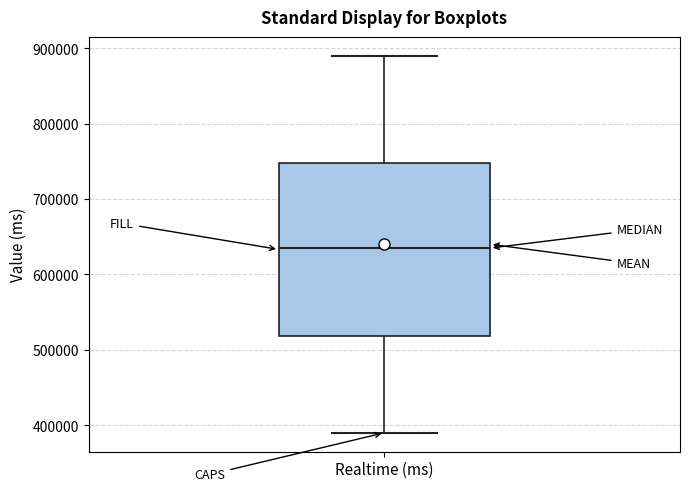

Transcribe this box plot: give where the median line is, the range the box spans, and where the two whiskers end, as read against the y-axis. The values are not printed on the chart, so give them approximately, as read against the axis.

median 640000, box 520000 to 750000, whiskers 390000 to 890000